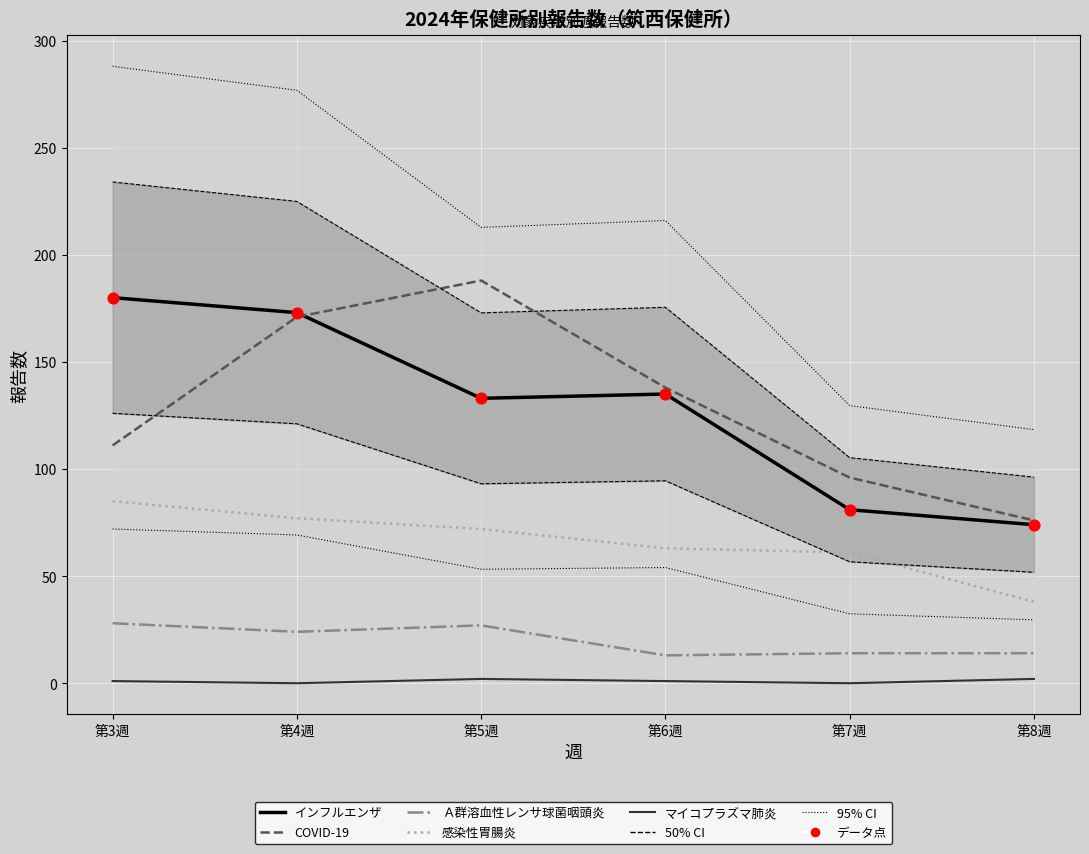

What is the total value across all series at 第6週?

350